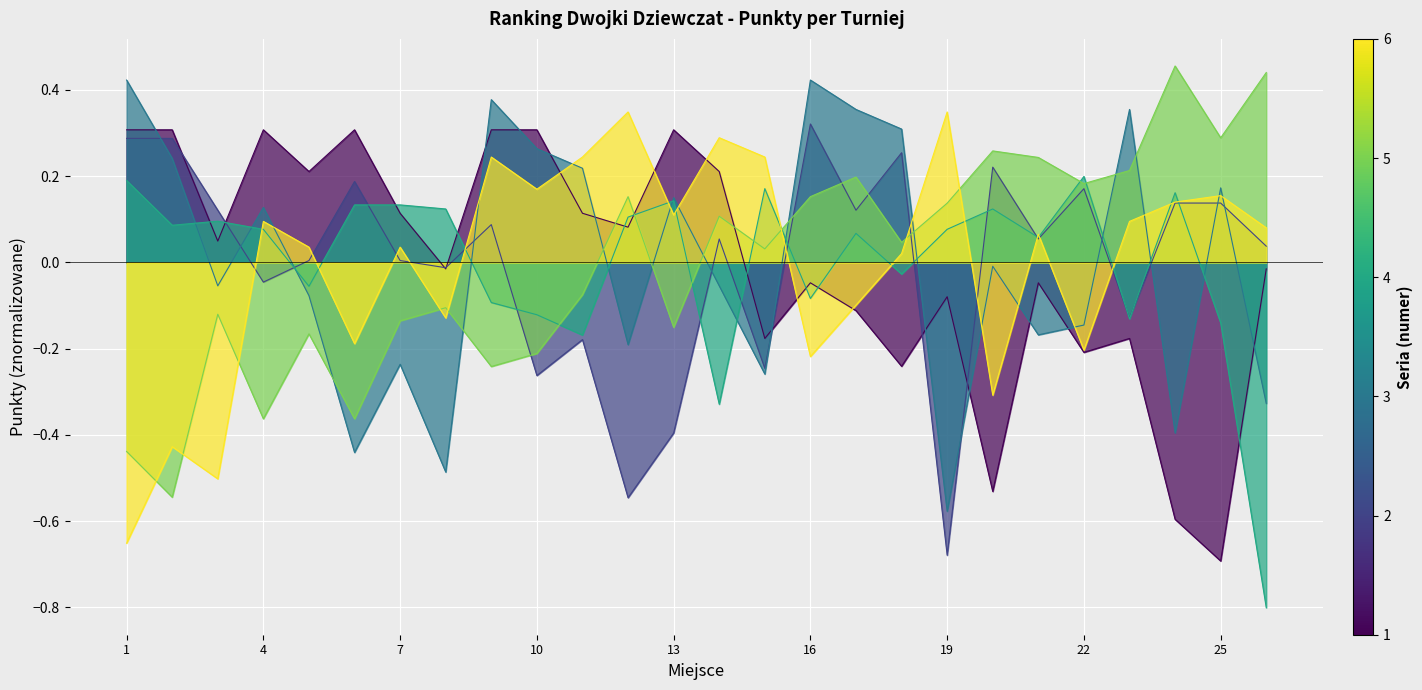

Which series has the widest spread of values?

PKT+ T4